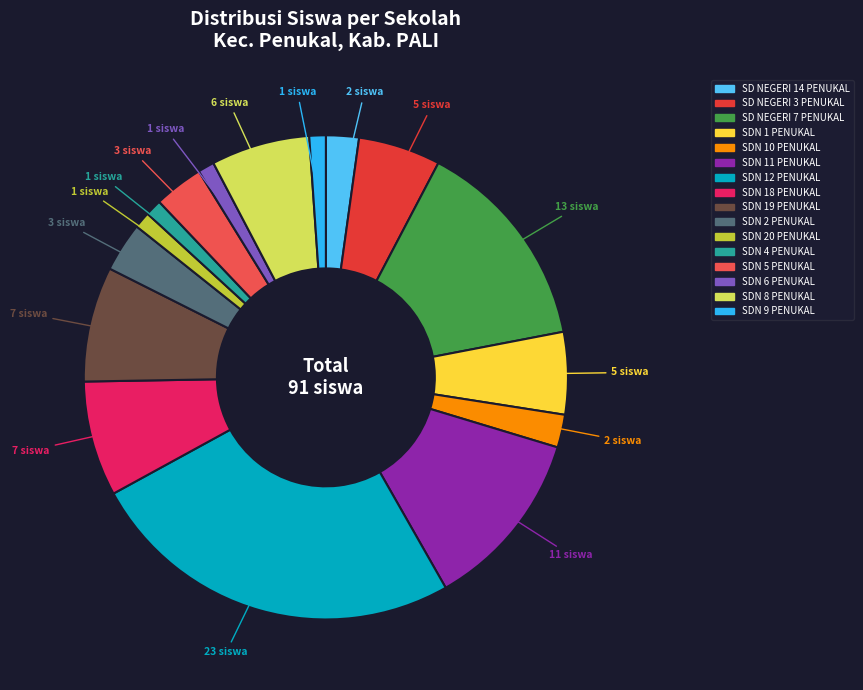

The SDN 2 PENUKAL slice represents 3% of the pie. True or false?

True